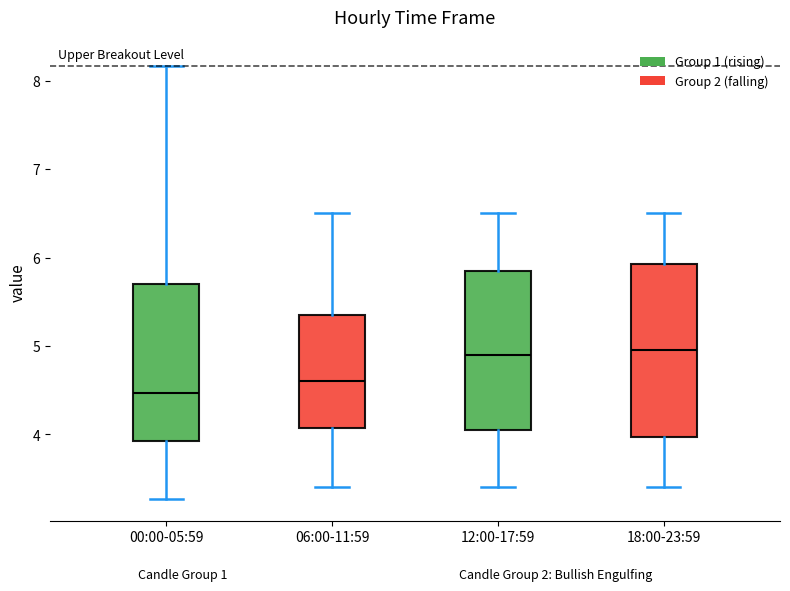

Reading left to right, transcribe this box plot: for each box, give where its median line is, the range the box spans, and where its two whiskers end, as read against the y-axis. The values are not printed on the chart, so give them approximately, as read against the axis.

00:00-05:59: median 4.5, box 3.9 to 5.7, whiskers 3.3 to 8.2
06:00-11:59: median 4.6, box 4.1 to 5.4, whiskers 3.4 to 6.5
12:00-17:59: median 4.9, box 4.1 to 5.9, whiskers 3.4 to 6.5
18:00-23:59: median 5.0, box 4.0 to 5.9, whiskers 3.4 to 6.5